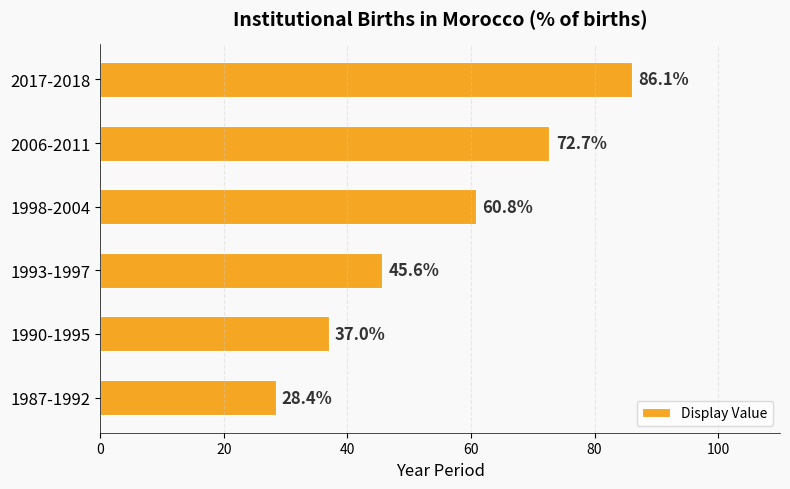

Between 1987-1992 and 1998-2004, which is larger?

1998-2004